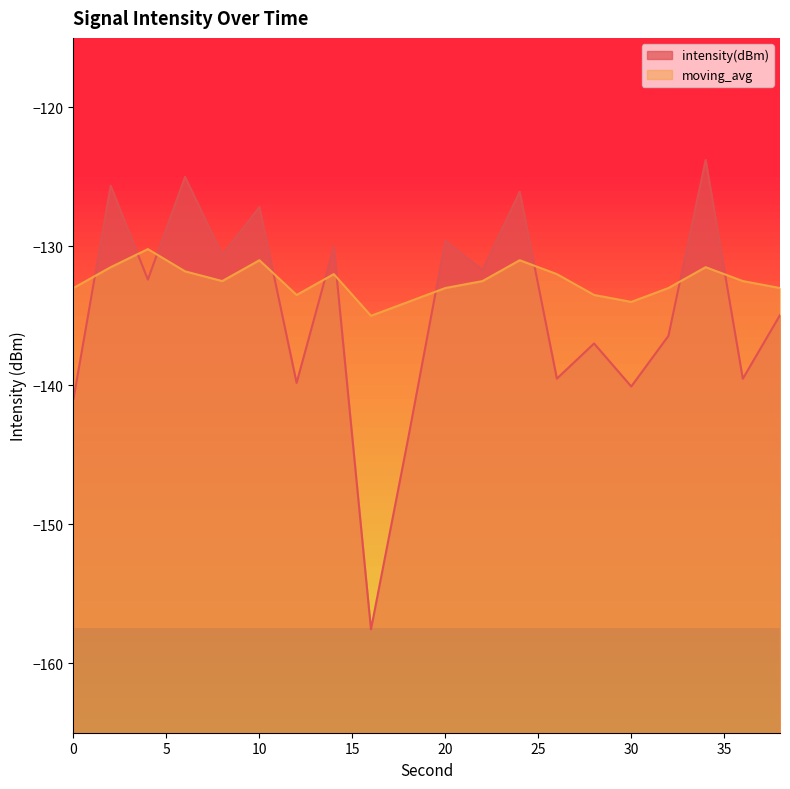

Which series has the largest total across all categories?

moving_avg